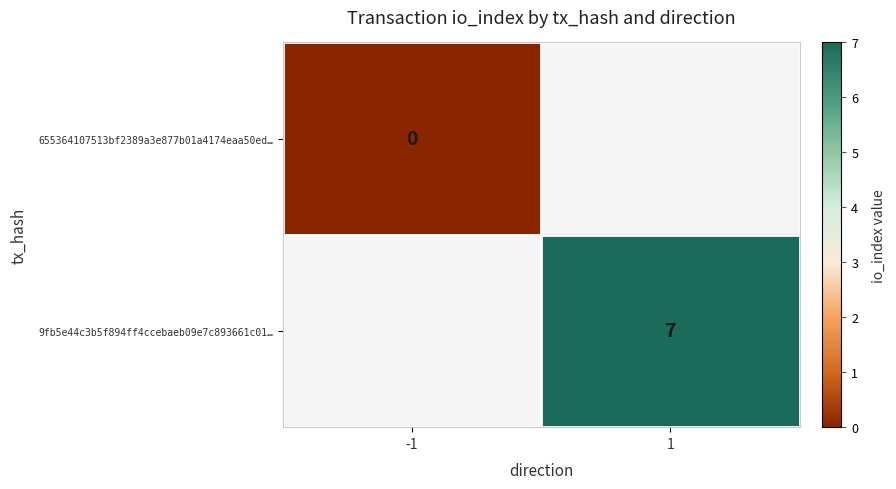

True or false: 9fb5e44c3b5f894ff4ccebaeb09e7c893661c01… has a value of 5 at 1.

False